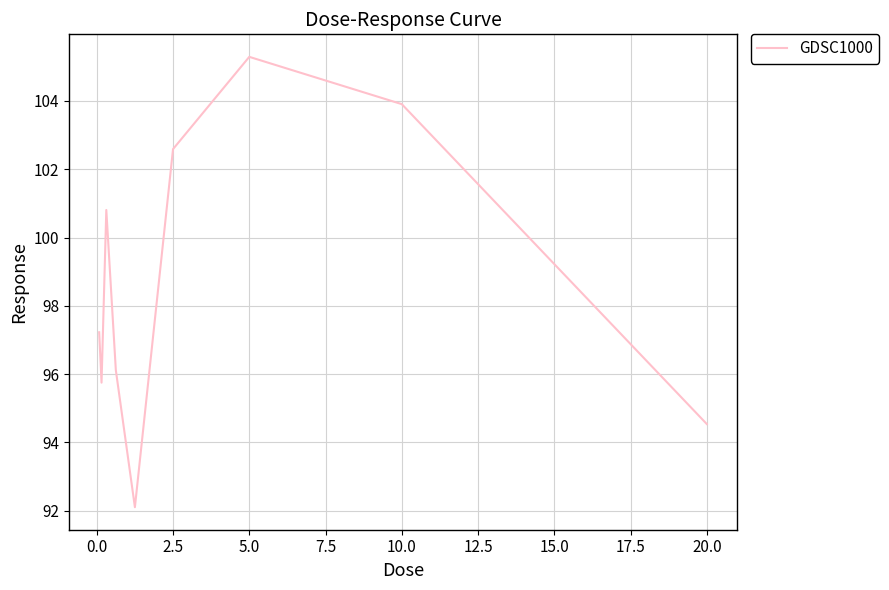

Reading left to right, list all the values displayed in this chart.

97.2	95.7	100.8	96.1	92.1	102.6	105.3	103.9	94.5